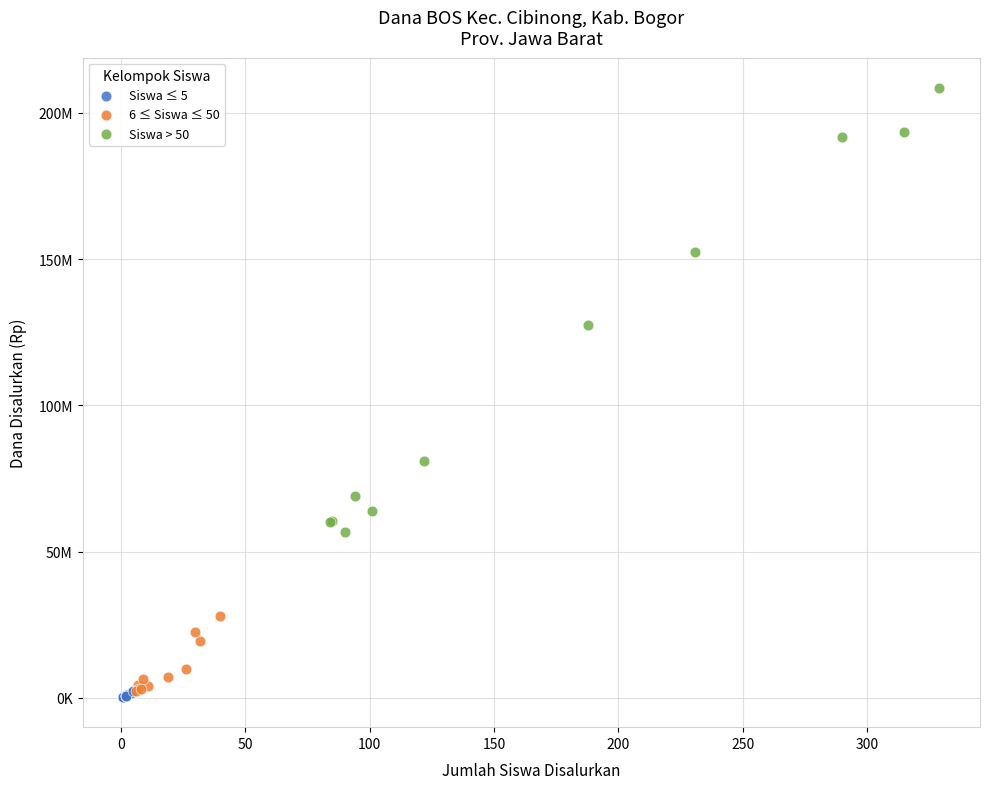

What are all the series names shown in the legend?

Siswa ≤ 5, 6 ≤ Siswa ≤ 50, Siswa > 50